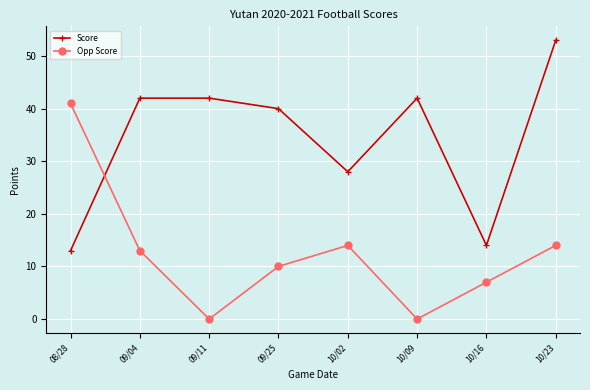

How many values in the Score series are below 42?

4